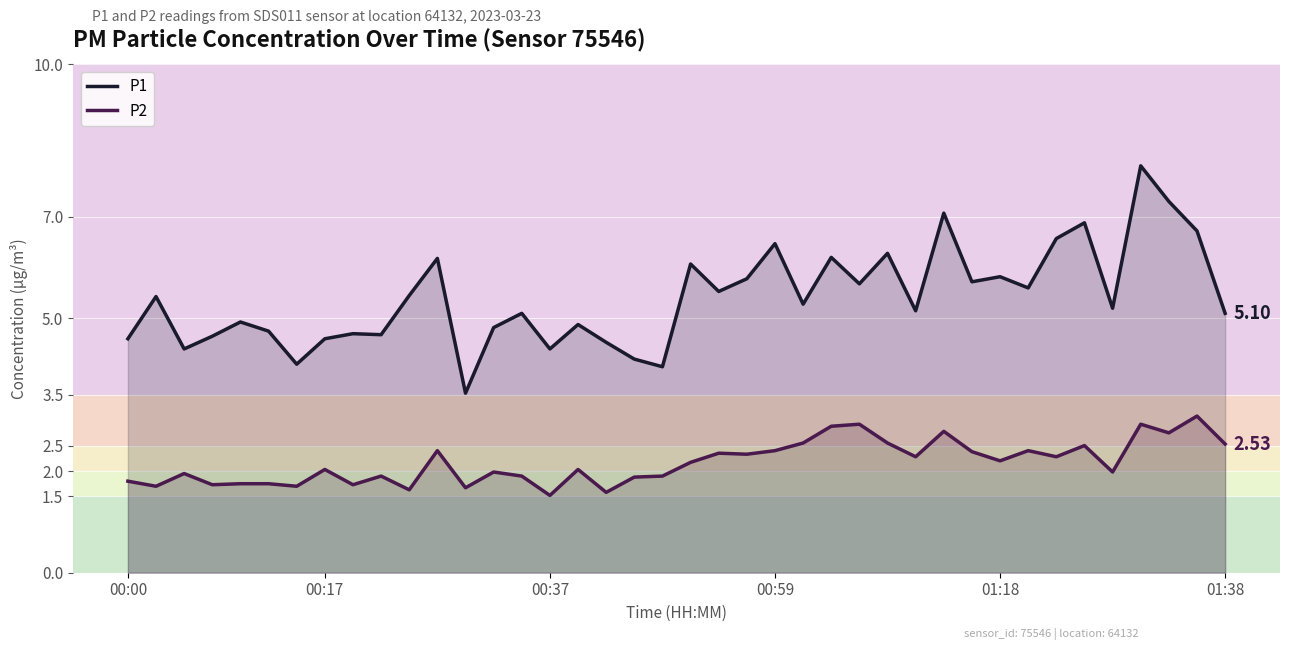

List the series in order of their peak value, lowest first.

P2, P1